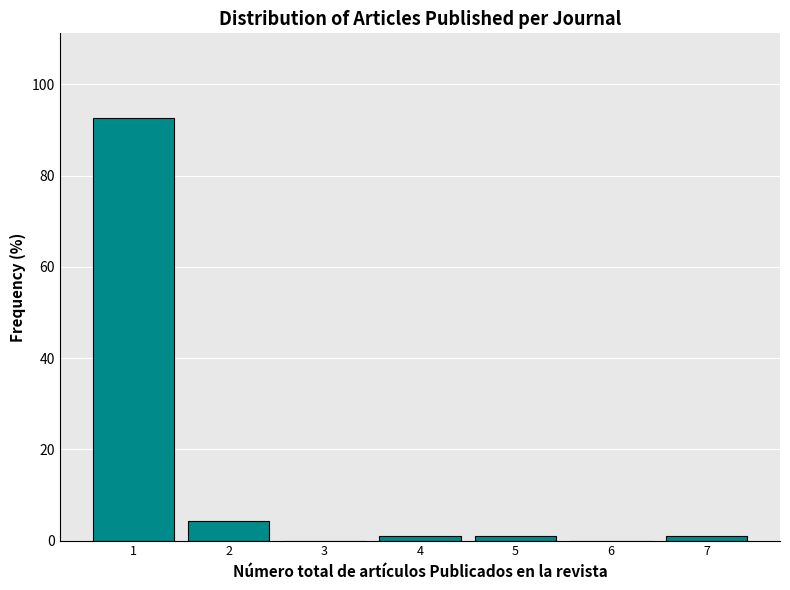

What is the height of the bar covering 0.5 to 1.5 on the x-axis? The values are not printed on the chart, so give them approximately, as read against the axis.

92